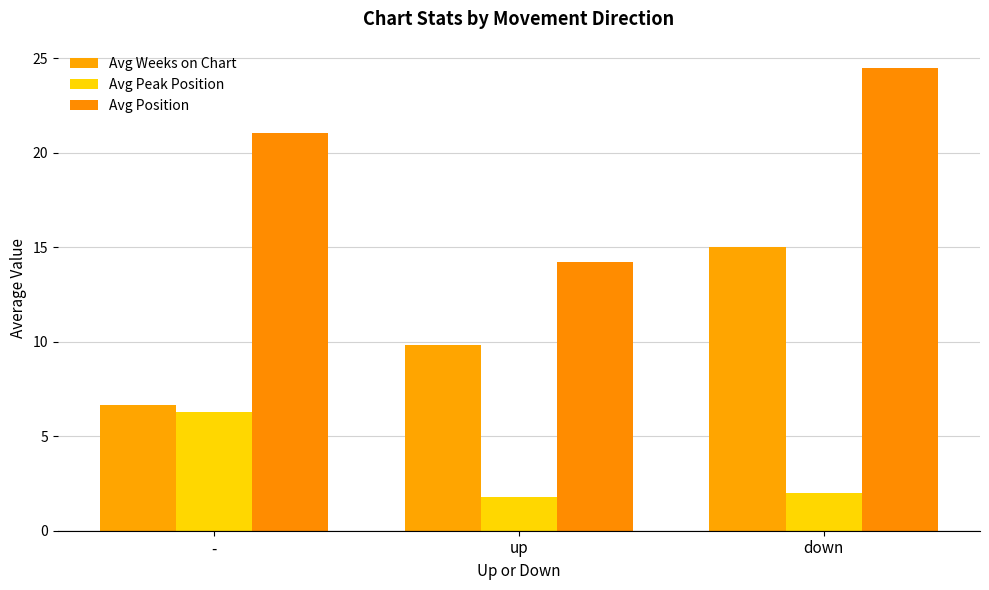

Does the chart contain stacked bars?

No